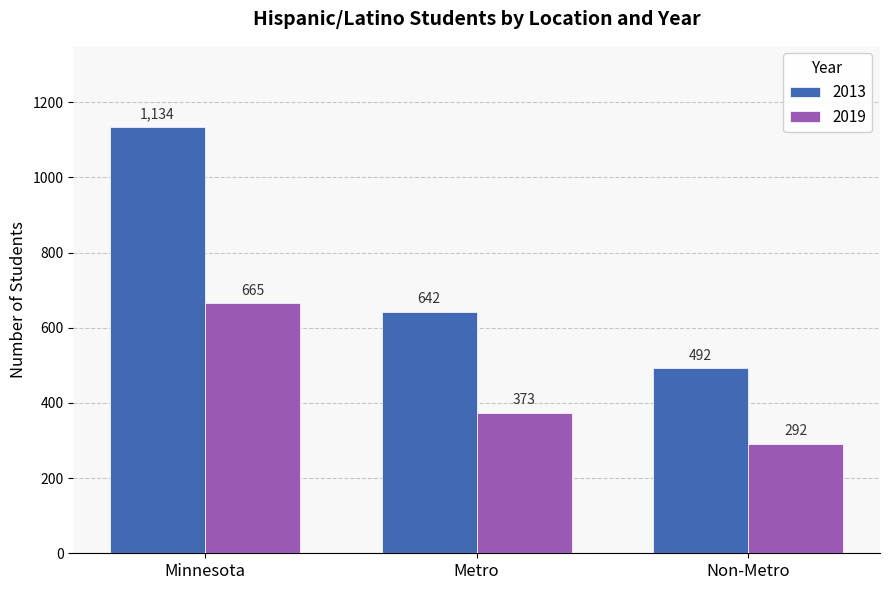

Reading right to left, extract all data points from this chart.

2013: 492	642	1134
2019: 292	373	665